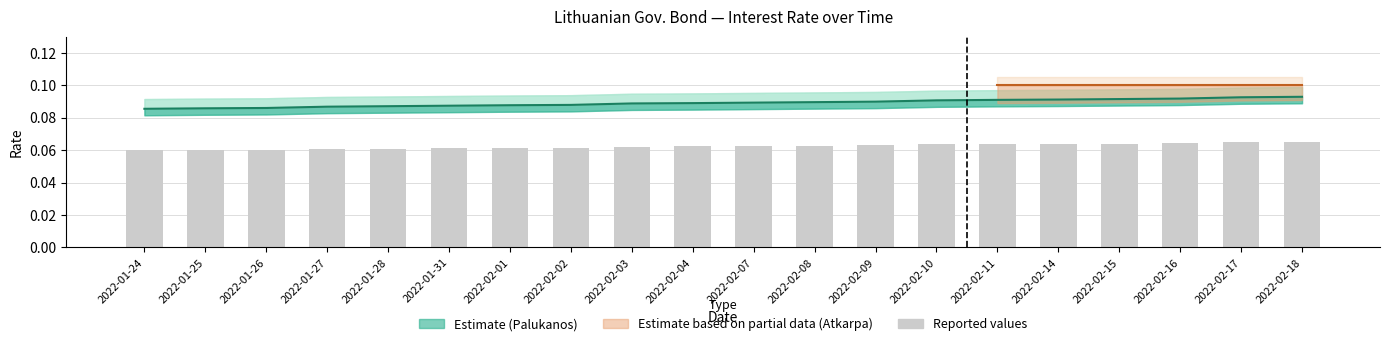

True or false: the data shows 0.1 at 2022-02-16.

True